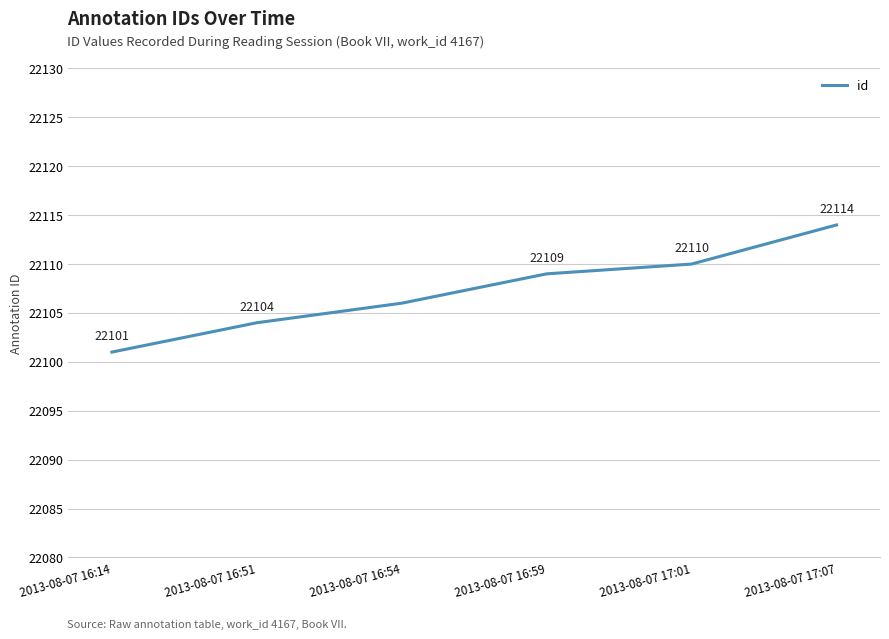

Where is the data nearest to the value 22107?

2013-08-07 16:54